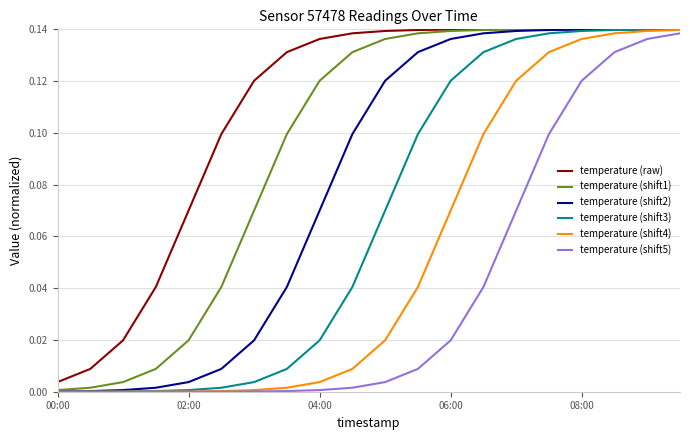

List the series in order of their overall mean, lowest first.

temperature (shift5), temperature (shift4), temperature (shift3), temperature (shift2), temperature (shift1), temperature (raw)